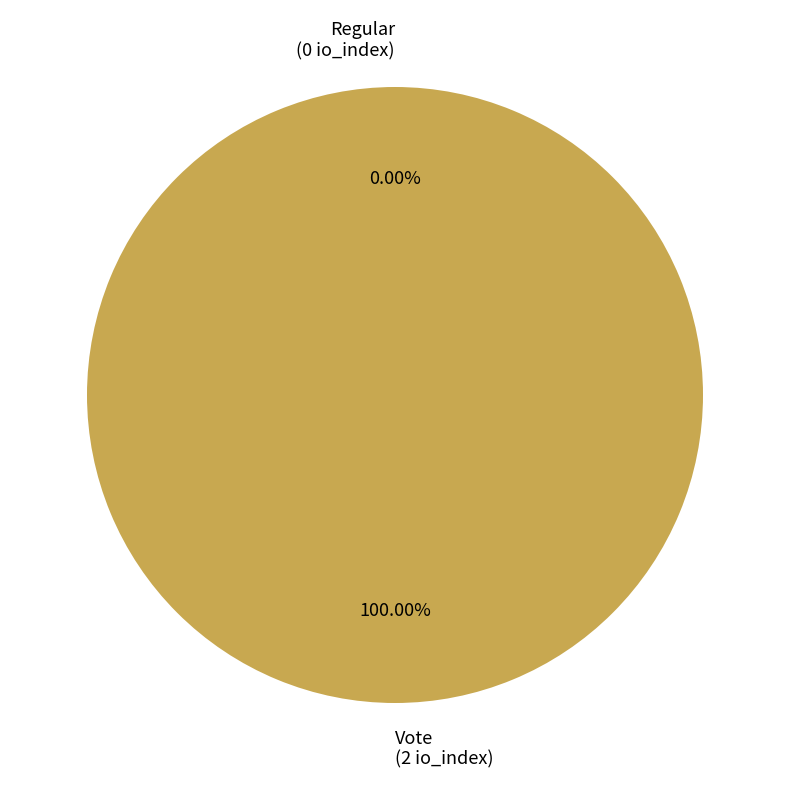

Rank the categories by value from highest to lowest.

Vote, Regular